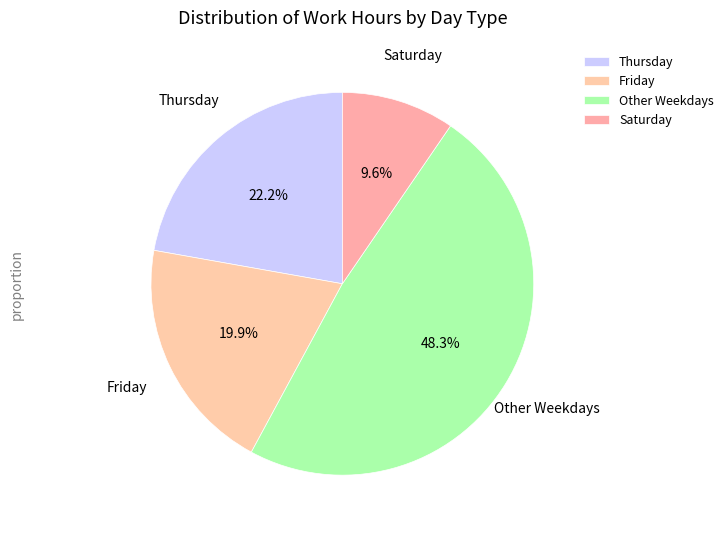

Count the number of slices in the pie.

4